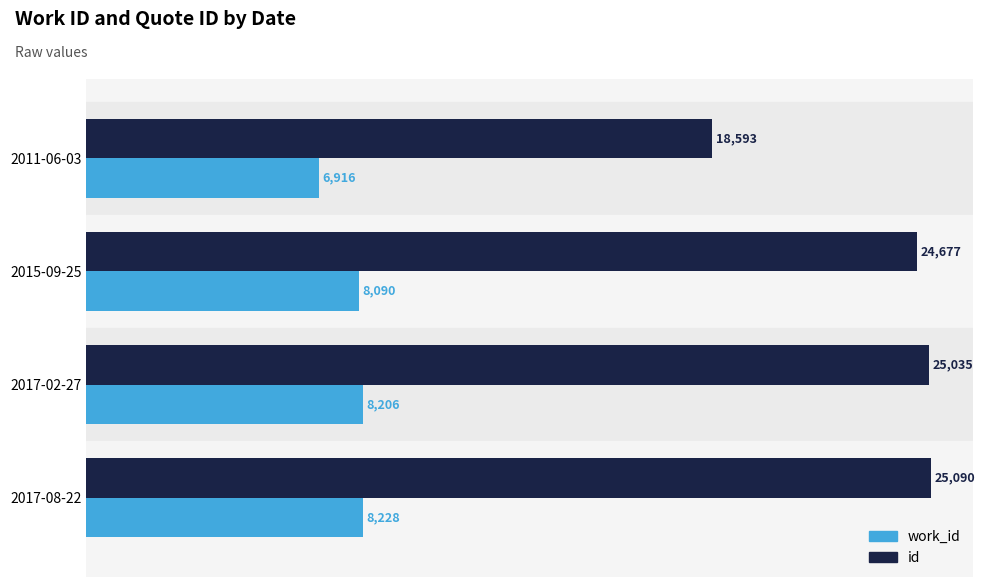

What is the sum of the id values at 2015-09-25 and 2011-06-03?

43270